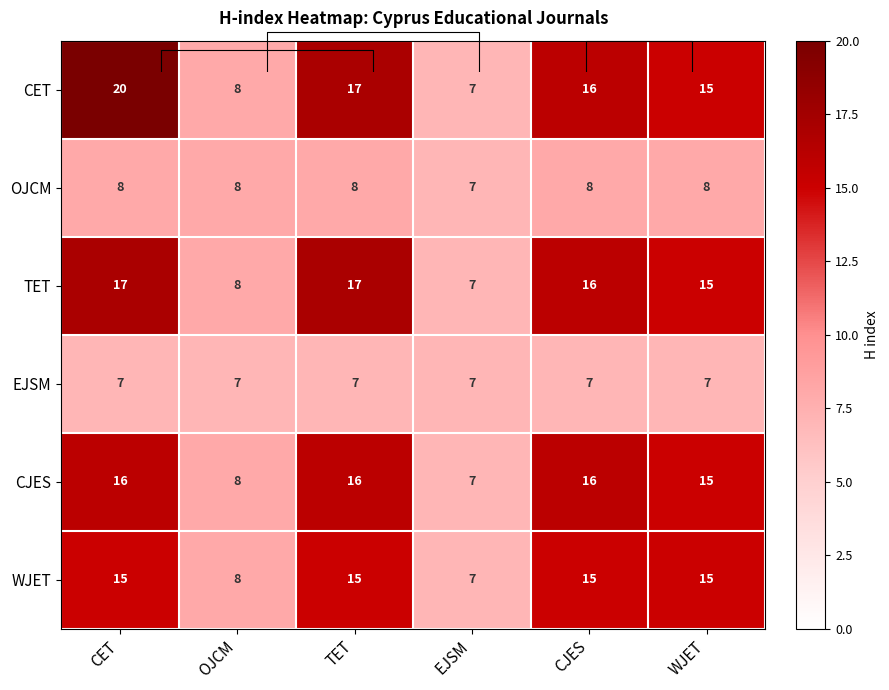

What is the spread (max minus min) of values at CET?

13